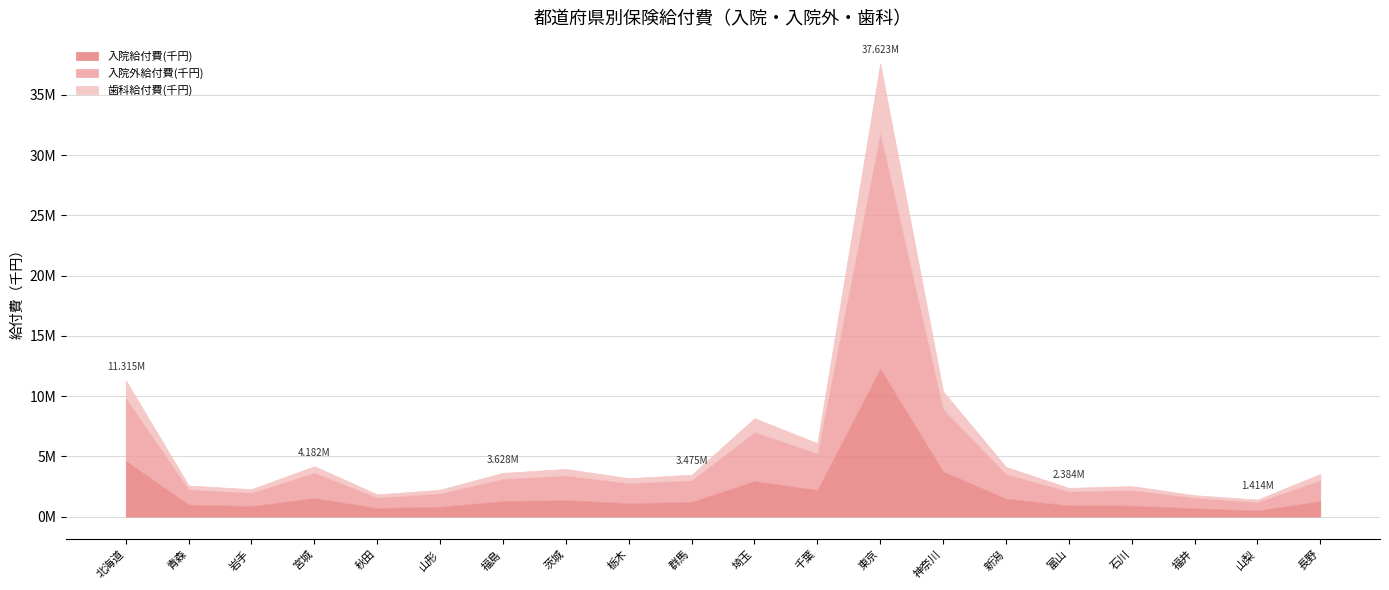

Does the chart display data point markers on the line(s)?

No